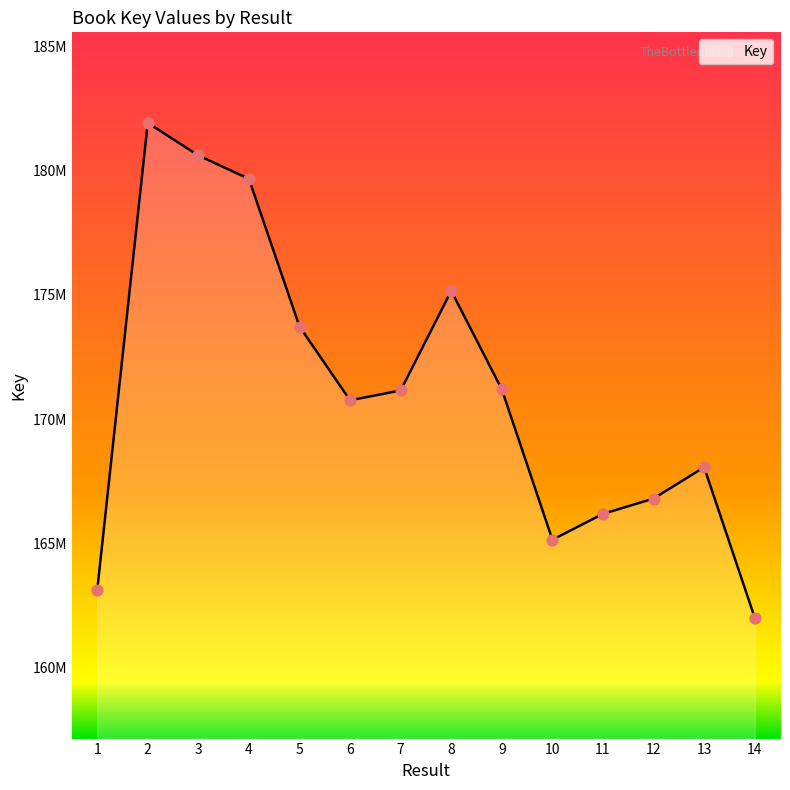

What is the ratio of the value at 13 to the value at 8?

1.0